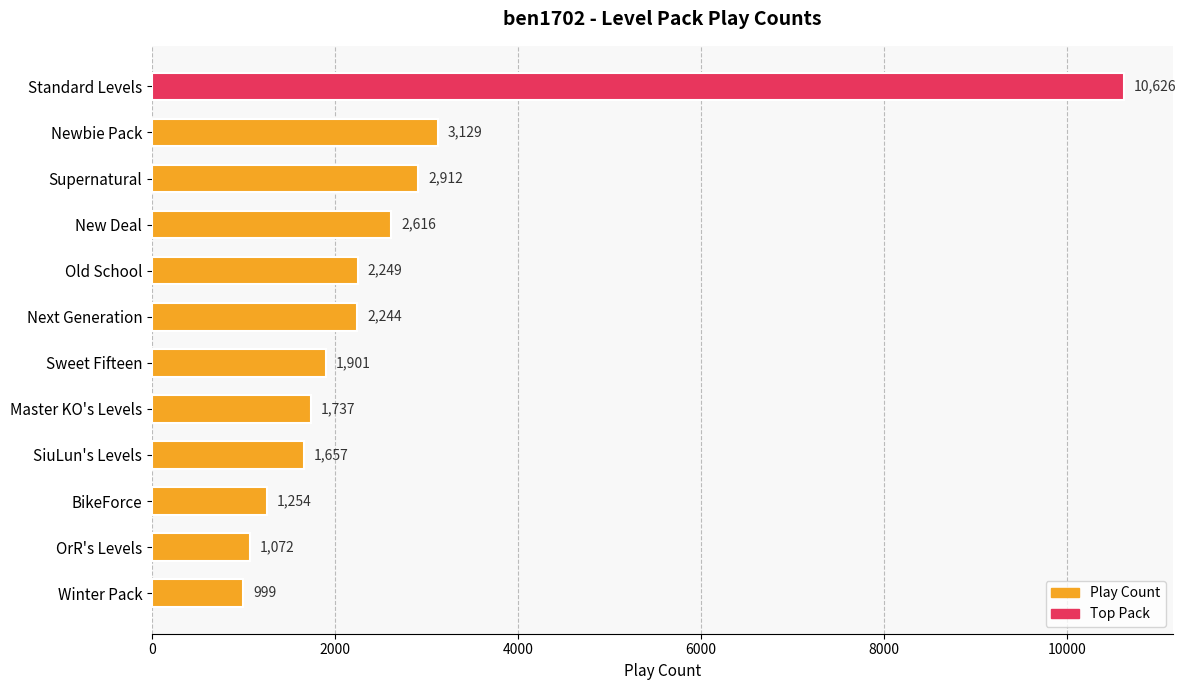

What is the greatest value displayed?

10626